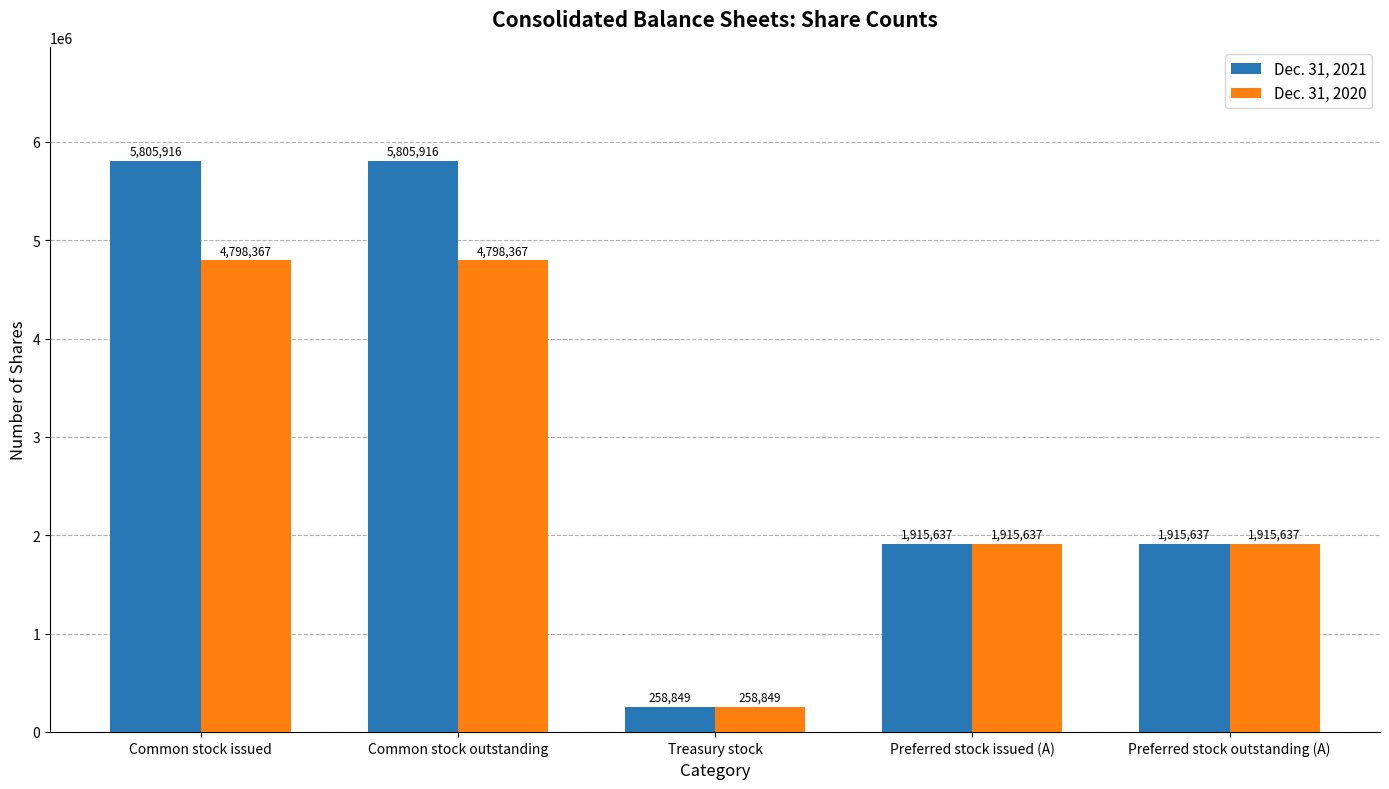

Which series has the widest spread of values?

Dec. 31, 2021